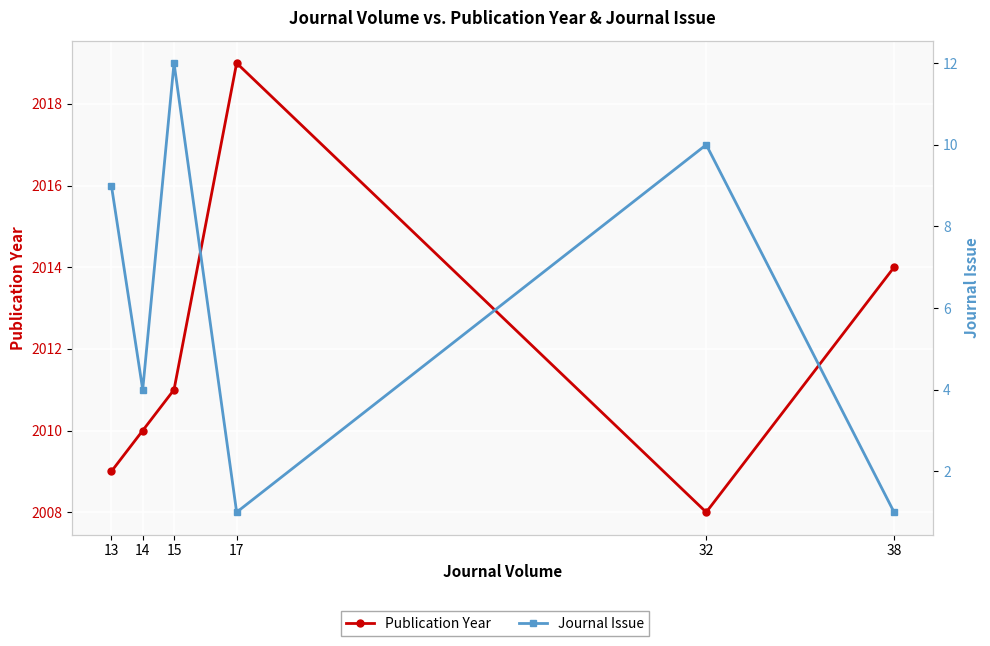

How many lines are shown in the chart?

2